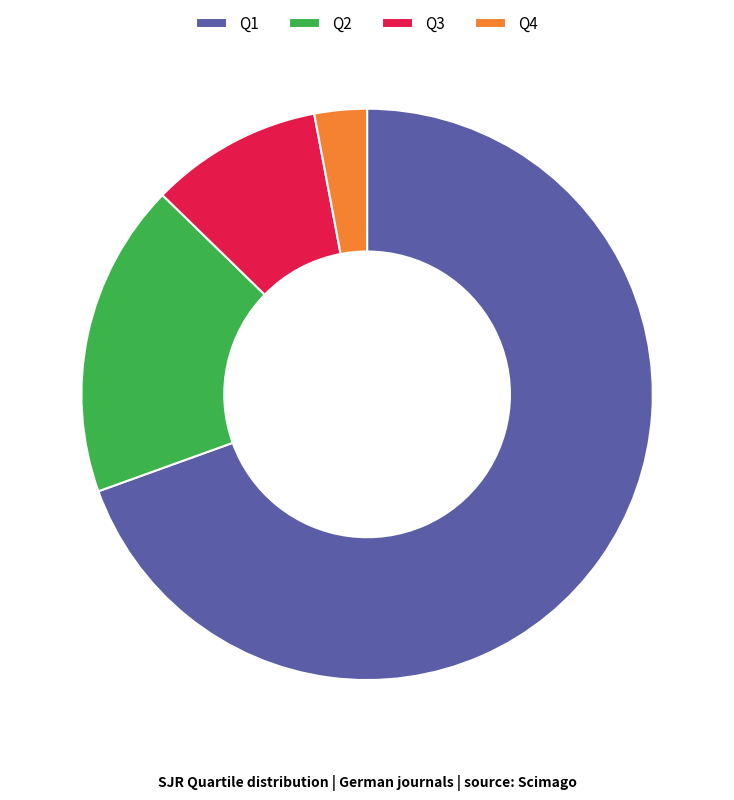

Rank the categories by value from lowest to highest.

Q4, Q3, Q2, Q1